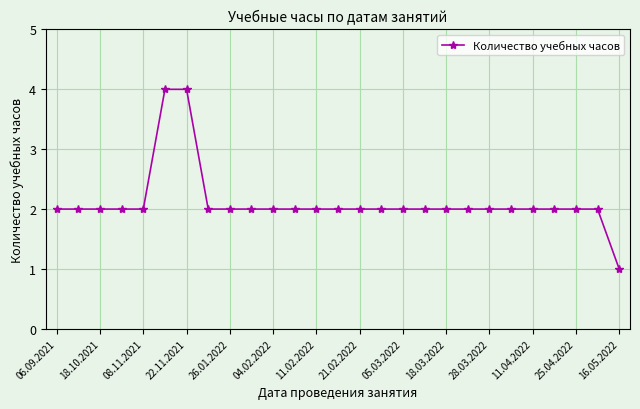

What is the greatest value displayed?

4